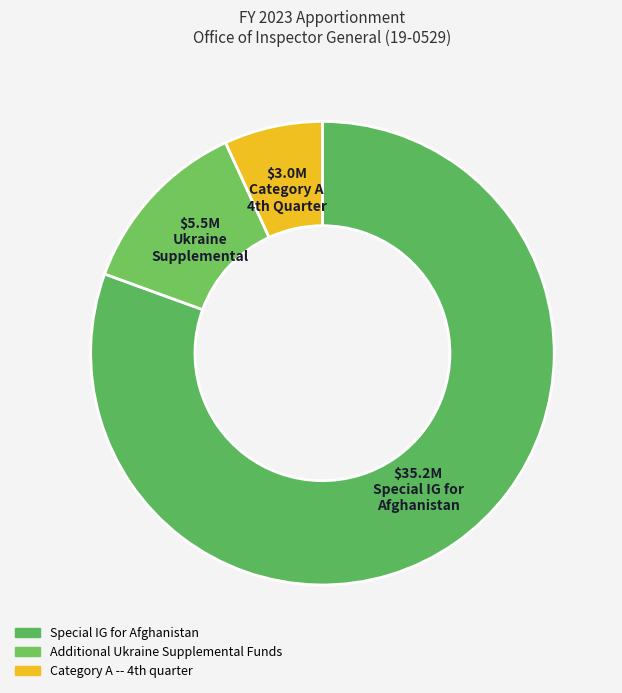

What percentage is the Special IG for Afghanistan slice, to the nearest percent?

81%